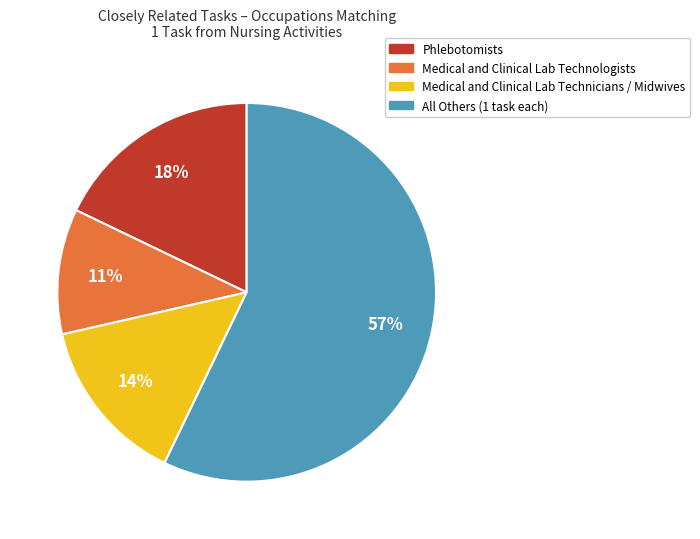

Which has a higher value, All Others (1 task each) or Phlebotomists?

All Others (1 task each)